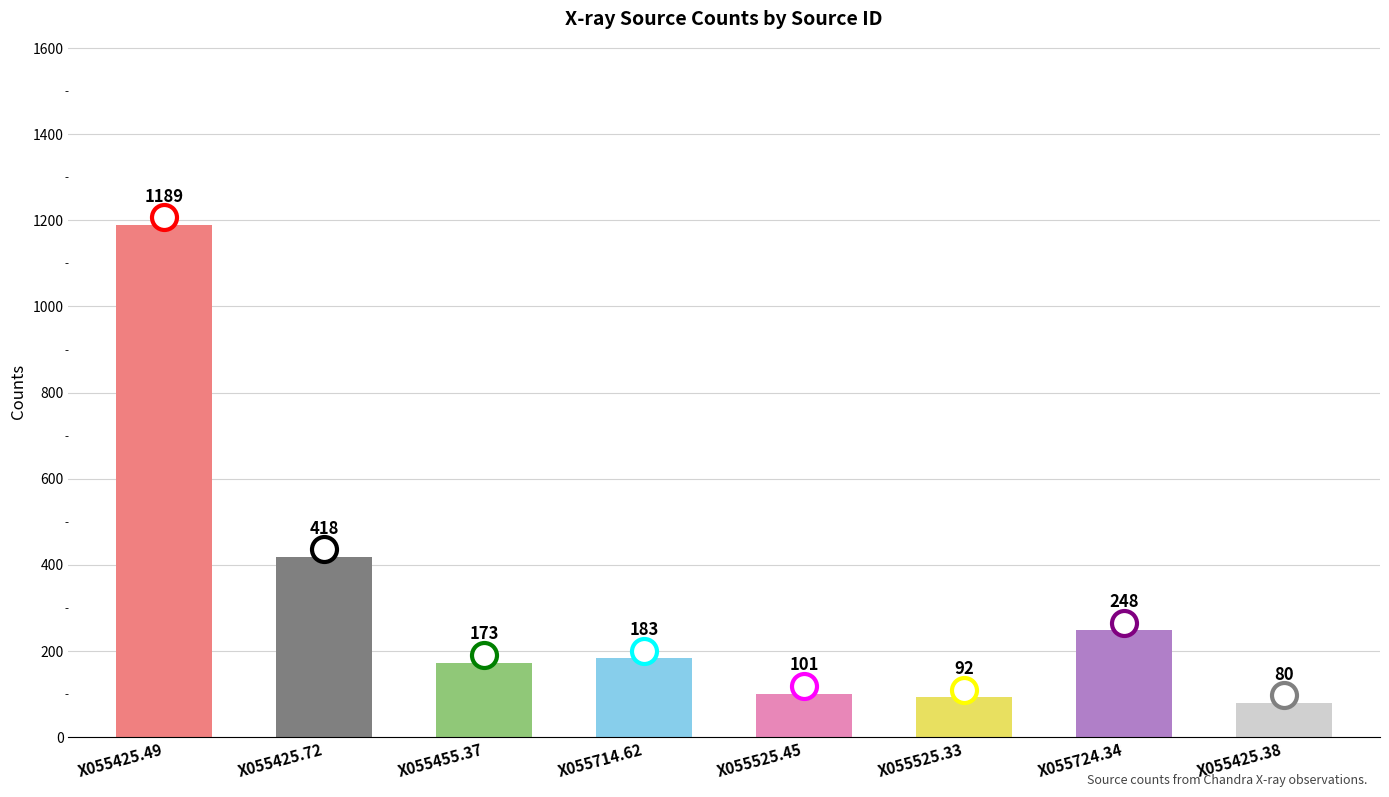

Approximately how many times larger is the value at X055425.49 compared to X055714.62?

6.5